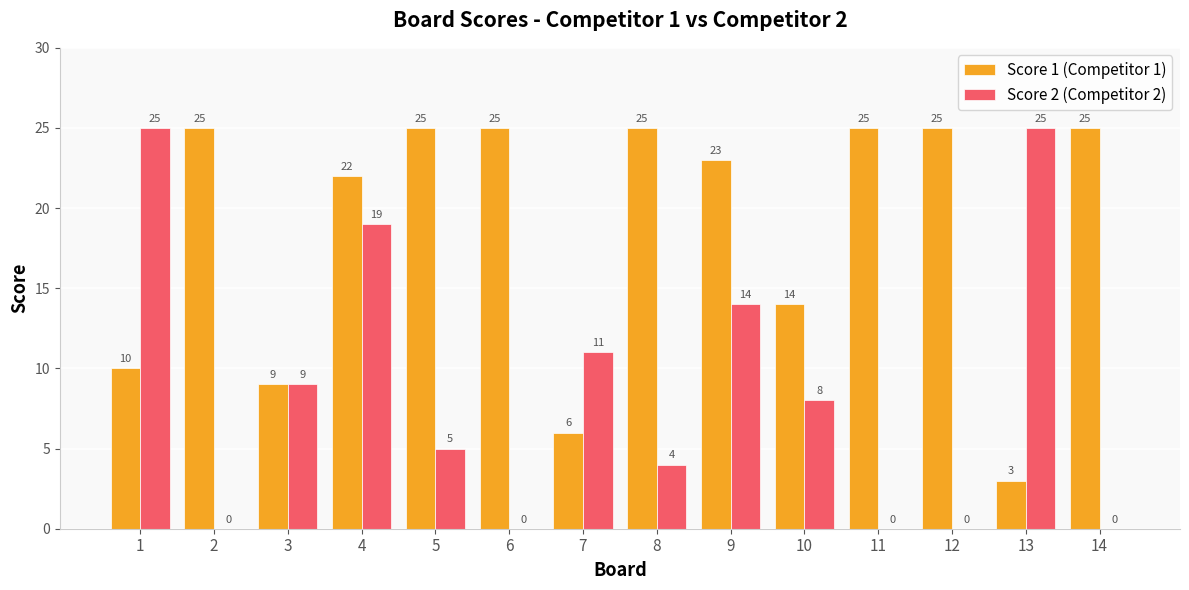

How many data points does each series have?

14